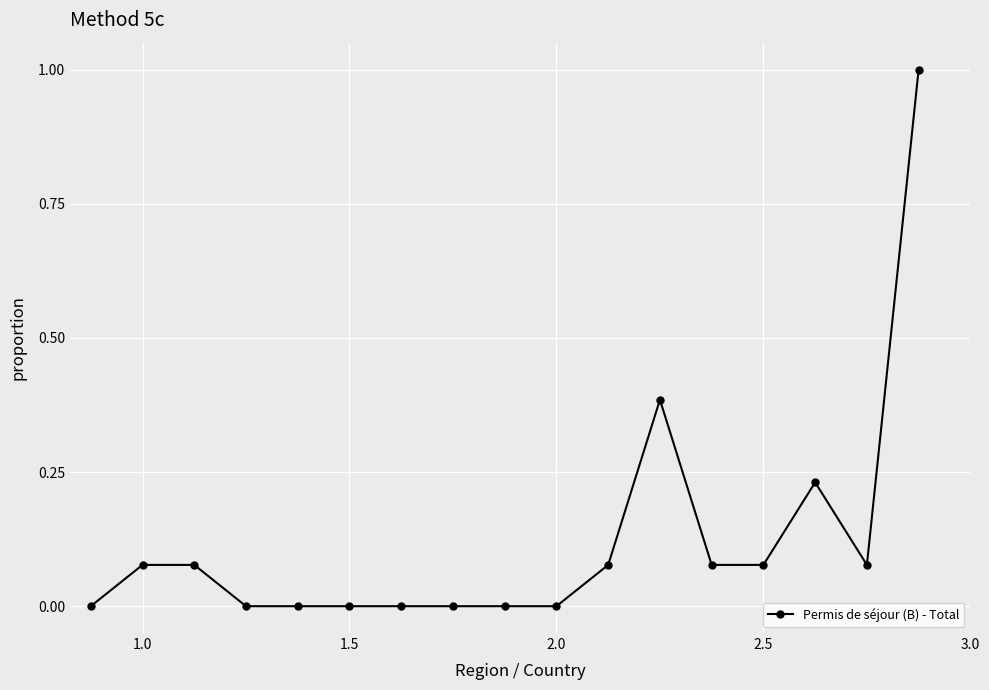

What is the sum of all values?

2.1